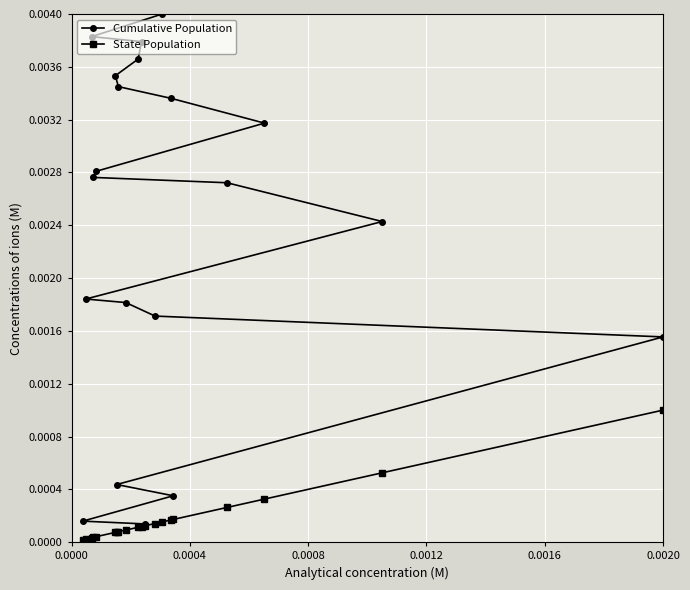

Which series has the largest range (max minus min)?

Cumulative Population